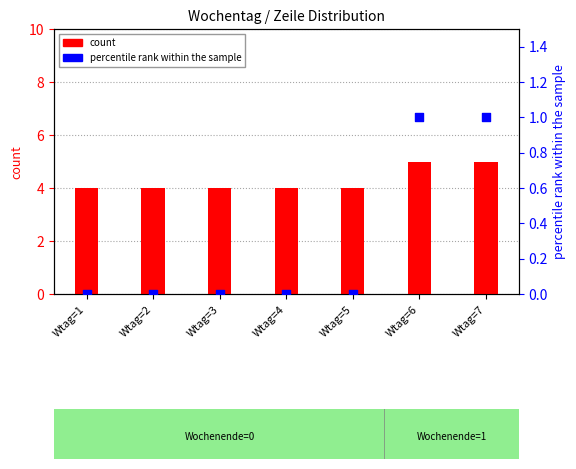

Which series contains the highest Y value?

count